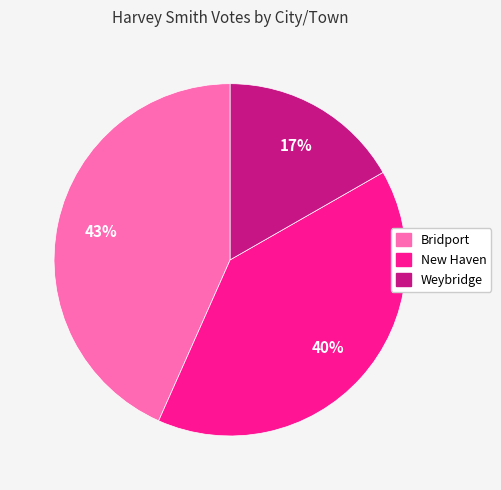

What percentage is the New Haven slice, to the nearest percent?

40%